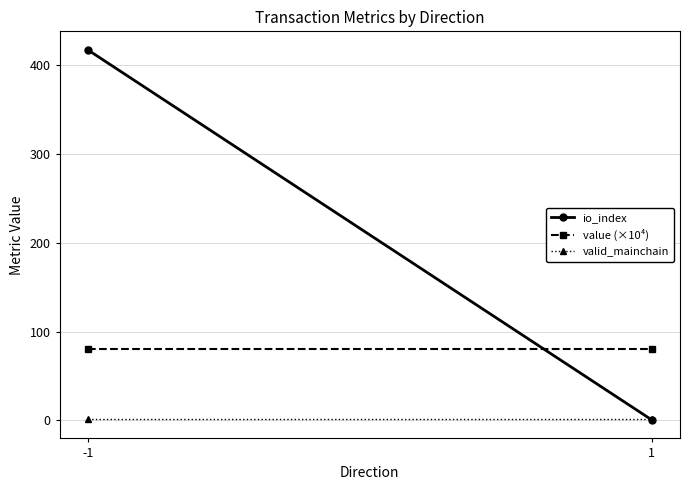

Which series has the largest total across all categories?

io_index